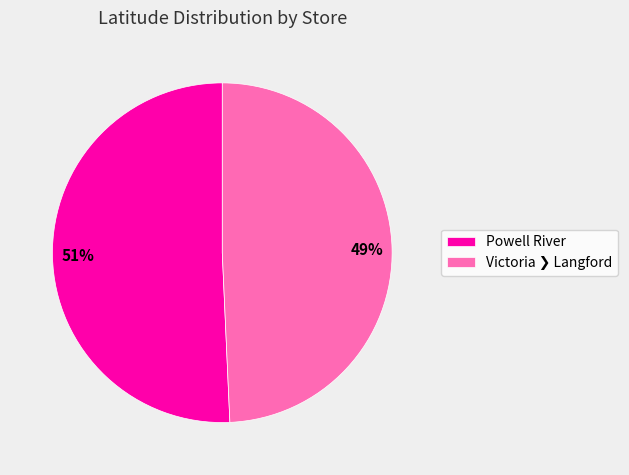

Is there any slice that represents more than half of the pie?

Yes